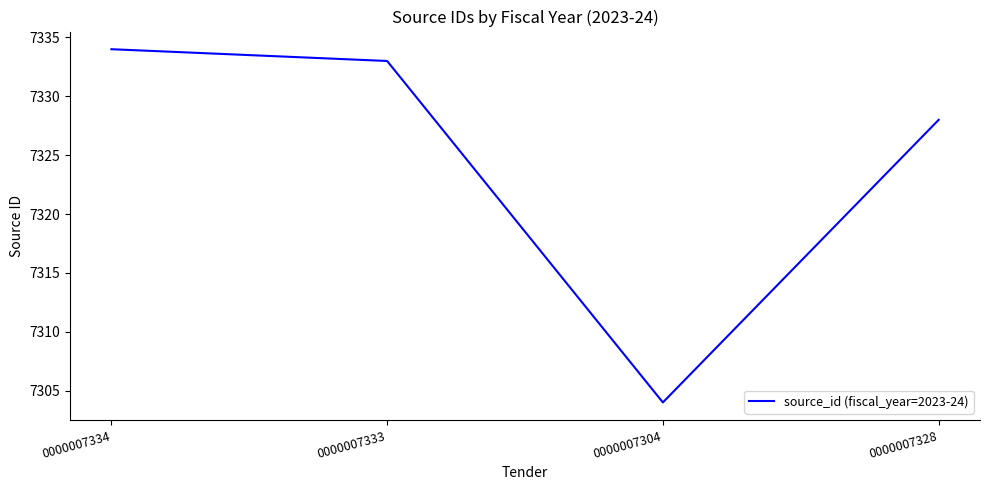

How many interior local valleys (lower than both neighbors) does the data have?

1